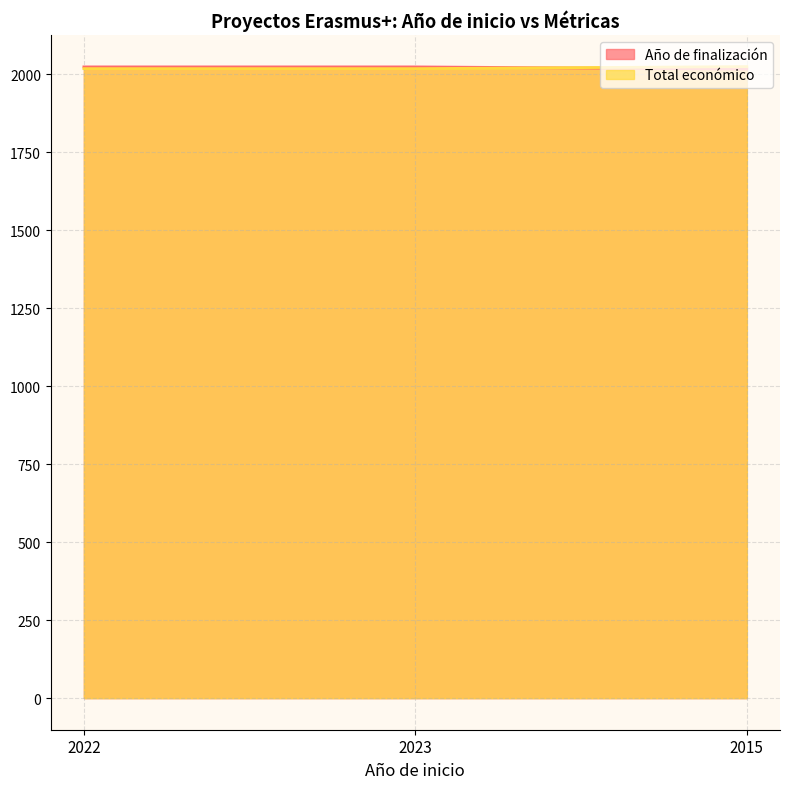

What is the spread (max minus min) of values at 2022?

5.5